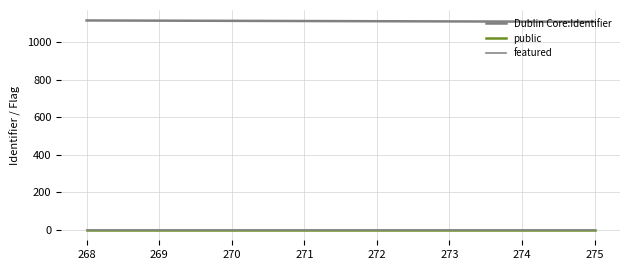

At 275, list the series in order from smallest to largest.

featured, public, Dublin Core:Identifier